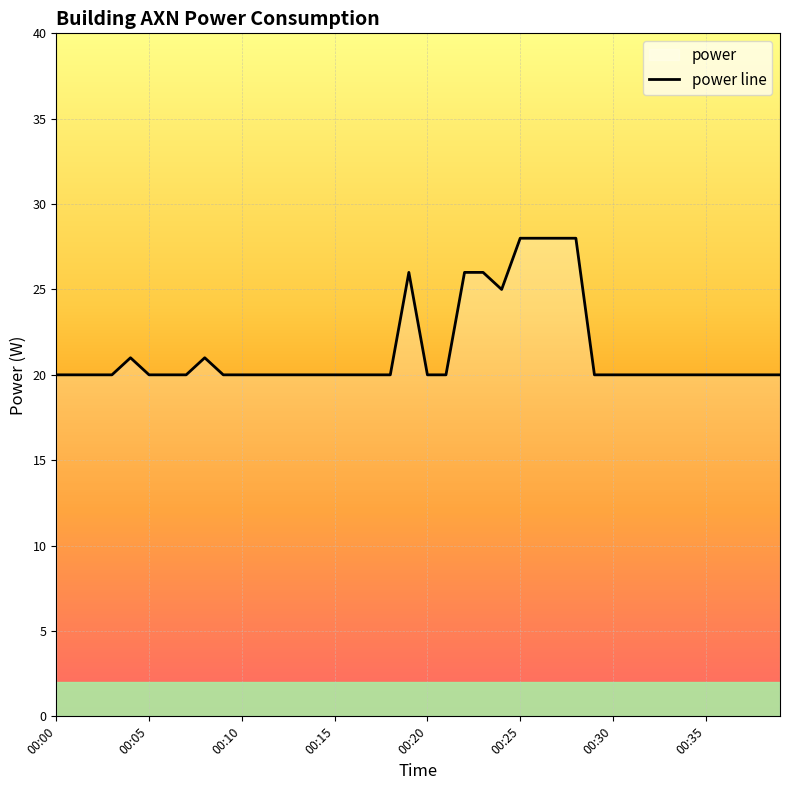

How many points are lower than both their immediate neighbors (excluding endpoints)?

1